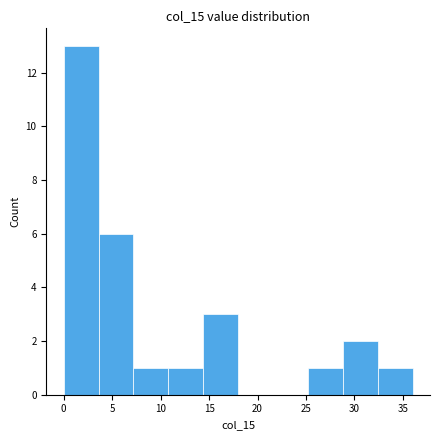

Reading left to right, list every bar in this chart as the range it spans on the x-axis followed by its height. Neither the bar edges nor the heights are printed on the chart, so give them approximately, as read against the axes.

0.0 to 3.6: 13
3.6 to 7.2: 6
7.2 to 10.8: 1
10.8 to 14.4: 1
14.4 to 18.0: 3
18.0 to 21.6: 0
21.6 to 25.2: 0
25.2 to 28.8: 1
28.8 to 32.4: 2
32.4 to 36.0: 1